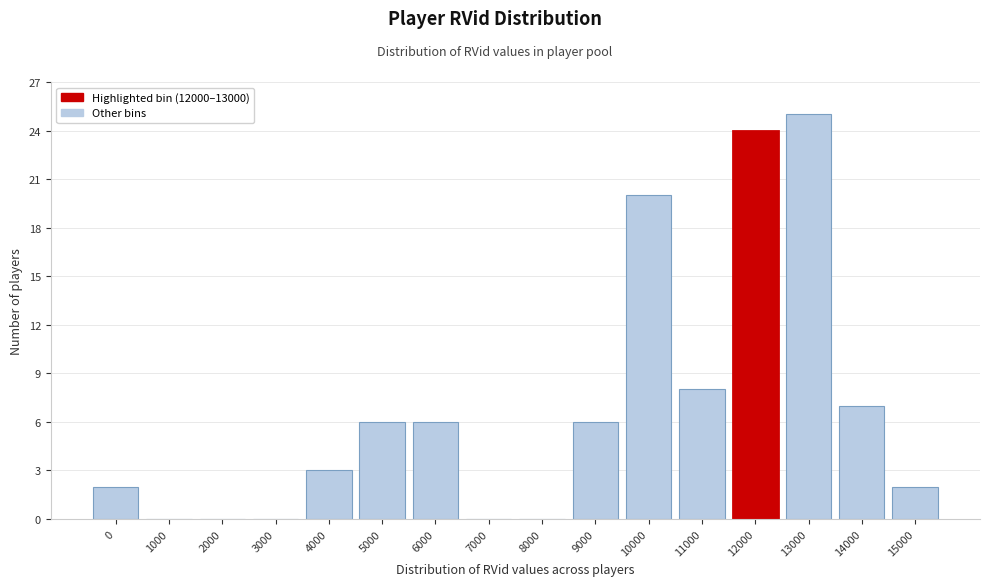

Reading left to right, transcribe all the data shown in this chart.

0=2	1000=0	2000=0	3000=0	4000=3	5000=6	6000=6	7000=0	8000=0	9000=6	10000=20	11000=8	12000=24	13000=25	14000=7	15000=2